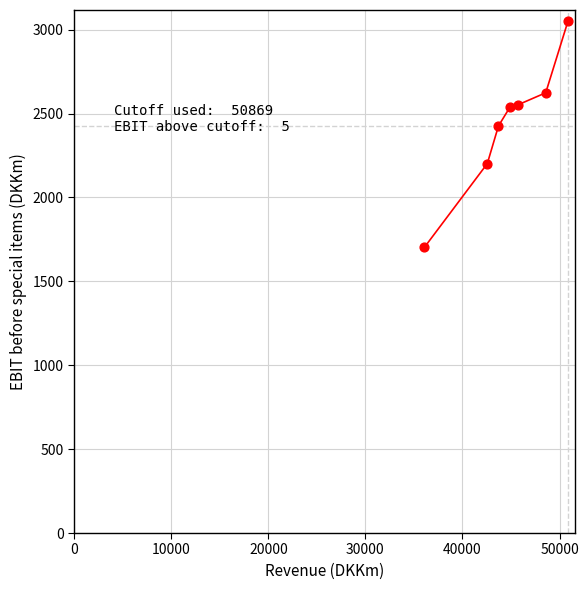

What is the range of X values (max minus min)?

14784